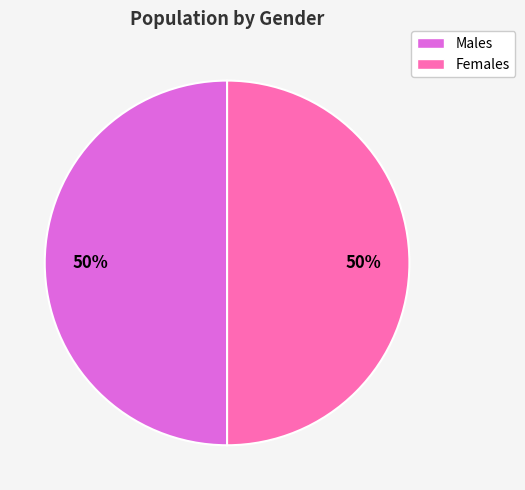

To the nearest percent, what is the average slice percentage?

50%